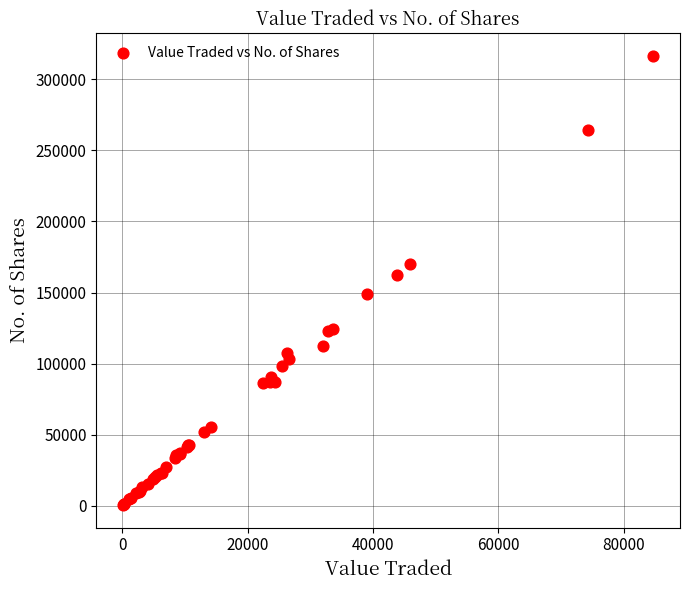

What Y value in the scatter plot is closest to 158452?

162165